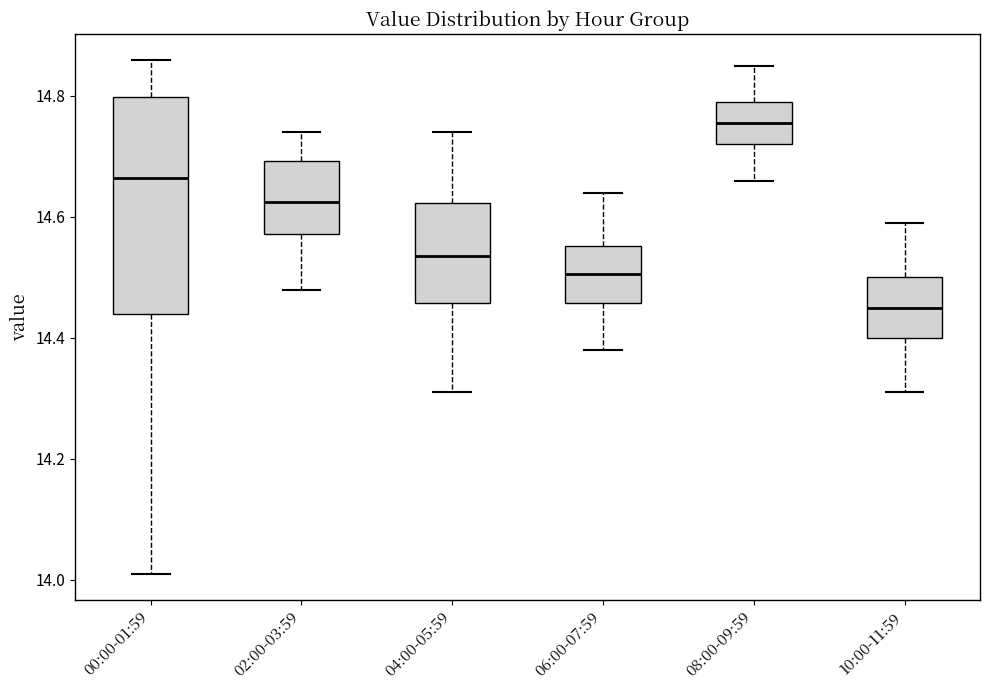

Reading left to right, transcribe this box plot: for each box, give where its median line is, the range the box spans, and where its two whiskers end, as read against the y-axis. The values are not printed on the chart, so give them approximately, as read against the axis.

00:00-01:59: median 14.66, box 14.44 to 14.80, whiskers 14.02 to 14.86
02:00-03:59: median 14.62, box 14.58 to 14.70, whiskers 14.48 to 14.74
04:00-05:59: median 14.54, box 14.46 to 14.62, whiskers 14.32 to 14.74
06:00-07:59: median 14.50, box 14.46 to 14.56, whiskers 14.38 to 14.64
08:00-09:59: median 14.76, box 14.72 to 14.80, whiskers 14.66 to 14.86
10:00-11:59: median 14.46, box 14.40 to 14.50, whiskers 14.32 to 14.60